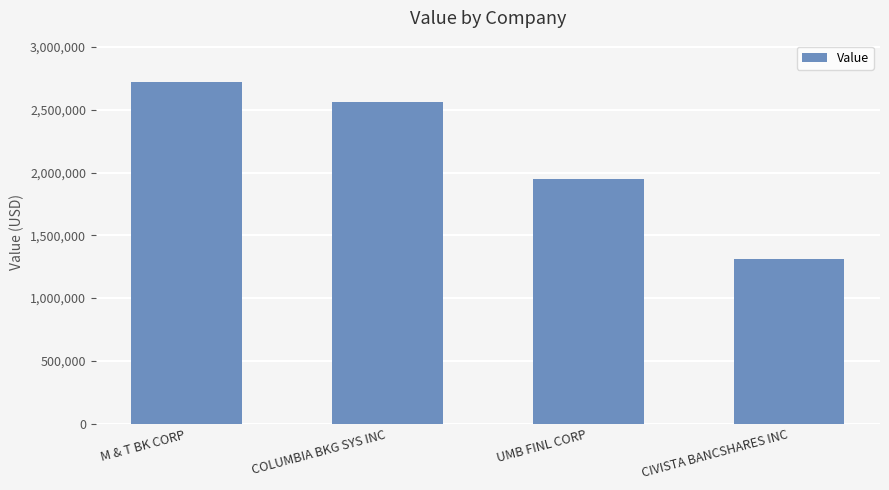

What is the approximate value at CIVISTA BANCSHARES INC, to the nearest 50?

1307750